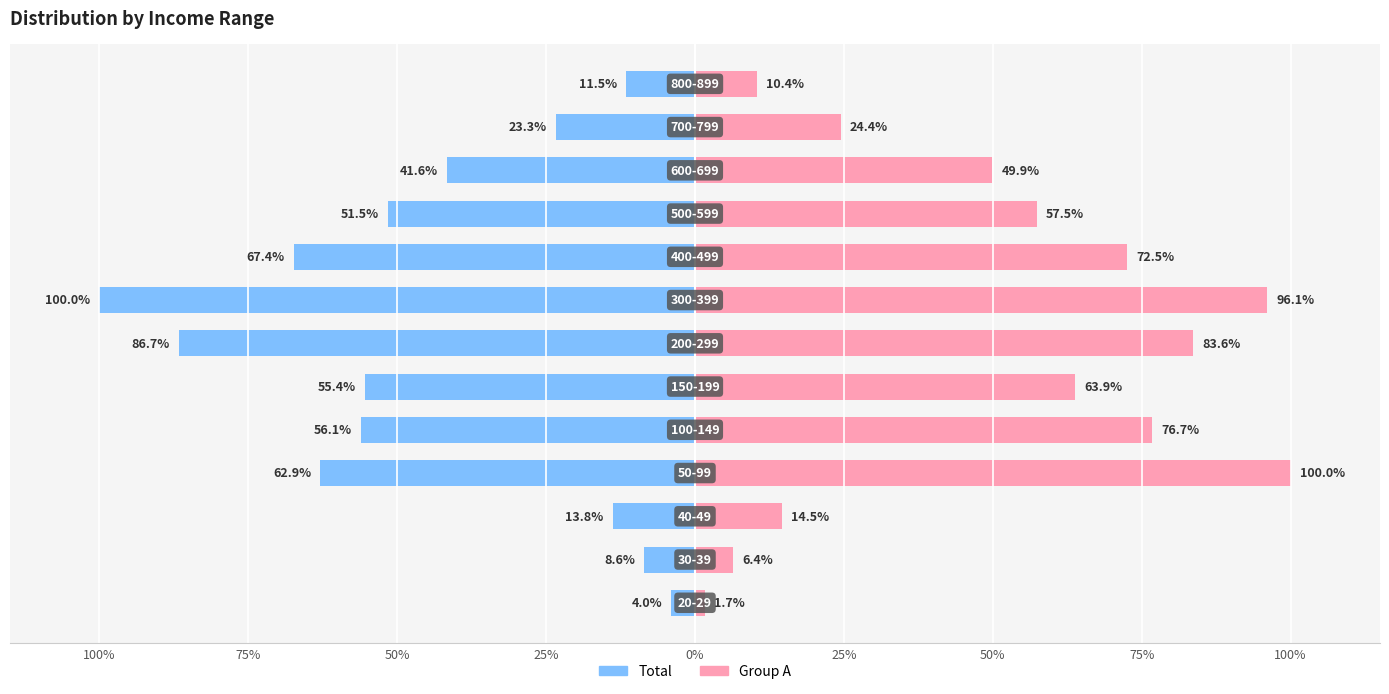

What is the average value of the Total series?

-44.8